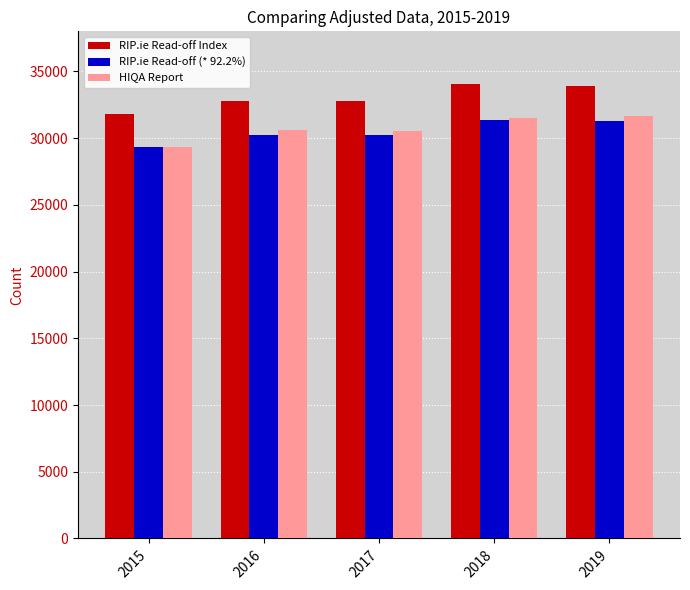

What is the difference between the maximum and minimum values in the HIQA Report series?

2292